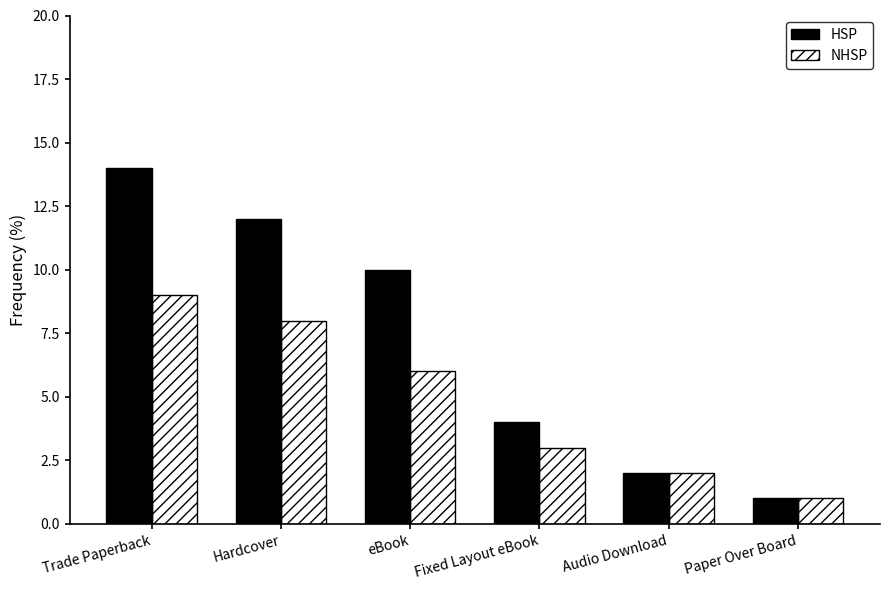

Rank the series at Paper Over Board from lowest to highest value.

HSP, NHSP